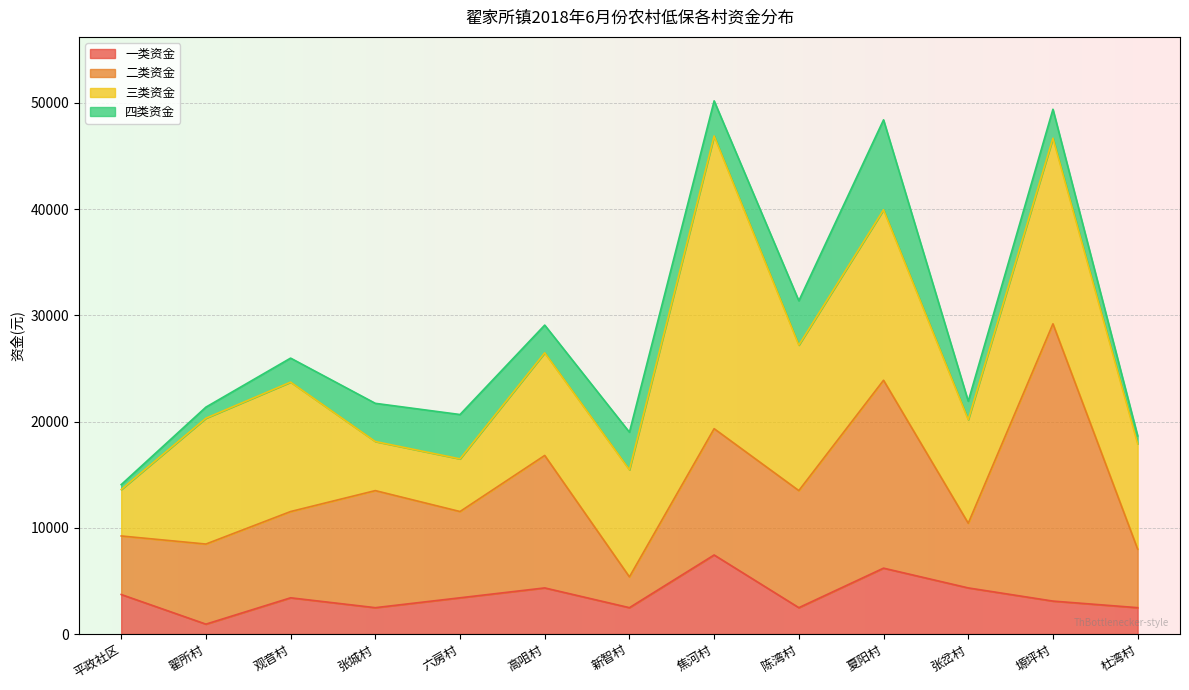

What are all the series names shown in the legend?

一类资金, 二类资金, 三类资金, 四类资金